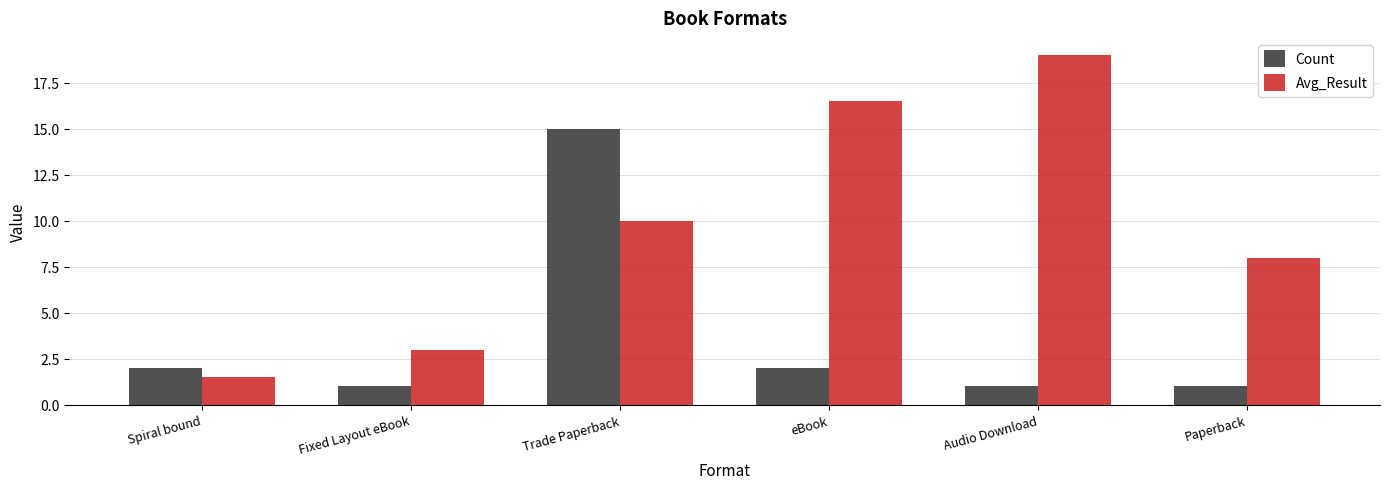

The Count series shows 15.0 at Trade Paperback. True or false?

True